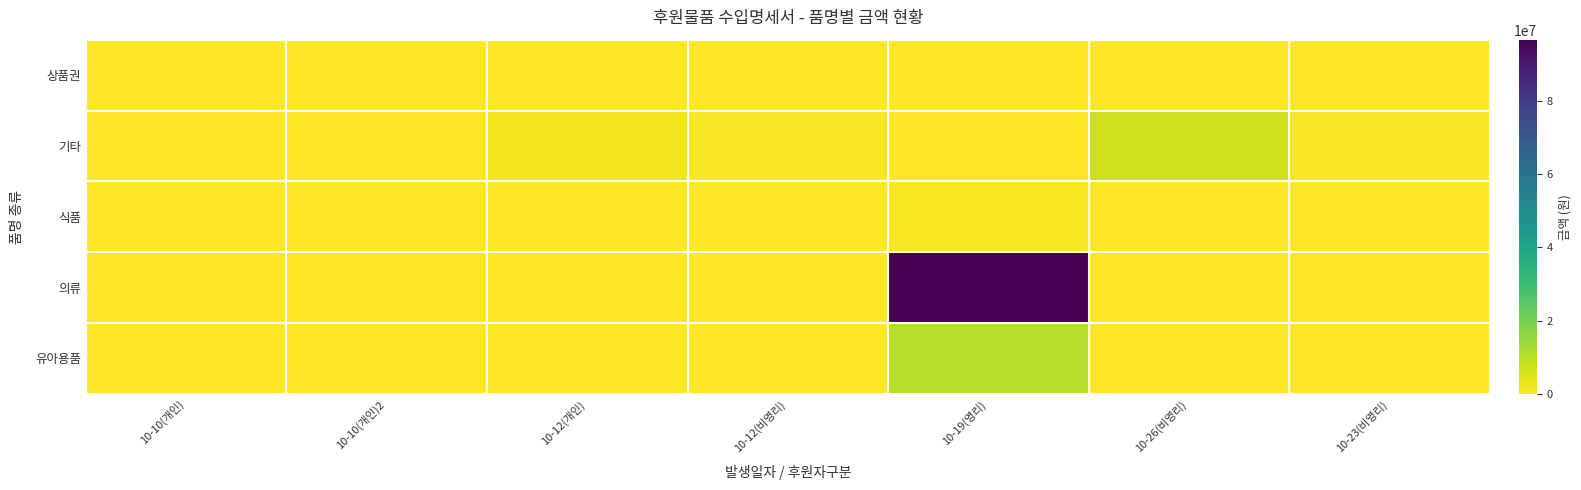

Reading right to left, what are all the values shown in this chart?

상품권: 10-23(비영리)=0	10-26(비영리)=0	10-19(영리)=0	10-12(비영리)=0	10-12(개인)=0	10-10(개인)2=200000	10-10(개인)=36000
기타: 10-23(비영리)=400000	10-26(비영리)=7080000	10-19(영리)=0	10-12(비영리)=599940	10-12(개인)=2100000	10-10(개인)2=0	10-10(개인)=0
식품: 10-23(비영리)=50000	10-26(비영리)=0	10-19(영리)=1000000	10-12(비영리)=0	10-12(개인)=0	10-10(개인)2=0	10-10(개인)=0
의류: 10-23(비영리)=0	10-26(비영리)=0	10-19(영리)=96631000	10-12(비영리)=0	10-12(개인)=0	10-10(개인)2=0	10-10(개인)=0
유아용품: 10-23(비영리)=0	10-26(비영리)=0	10-19(영리)=10876000	10-12(비영리)=0	10-12(개인)=0	10-10(개인)2=0	10-10(개인)=0